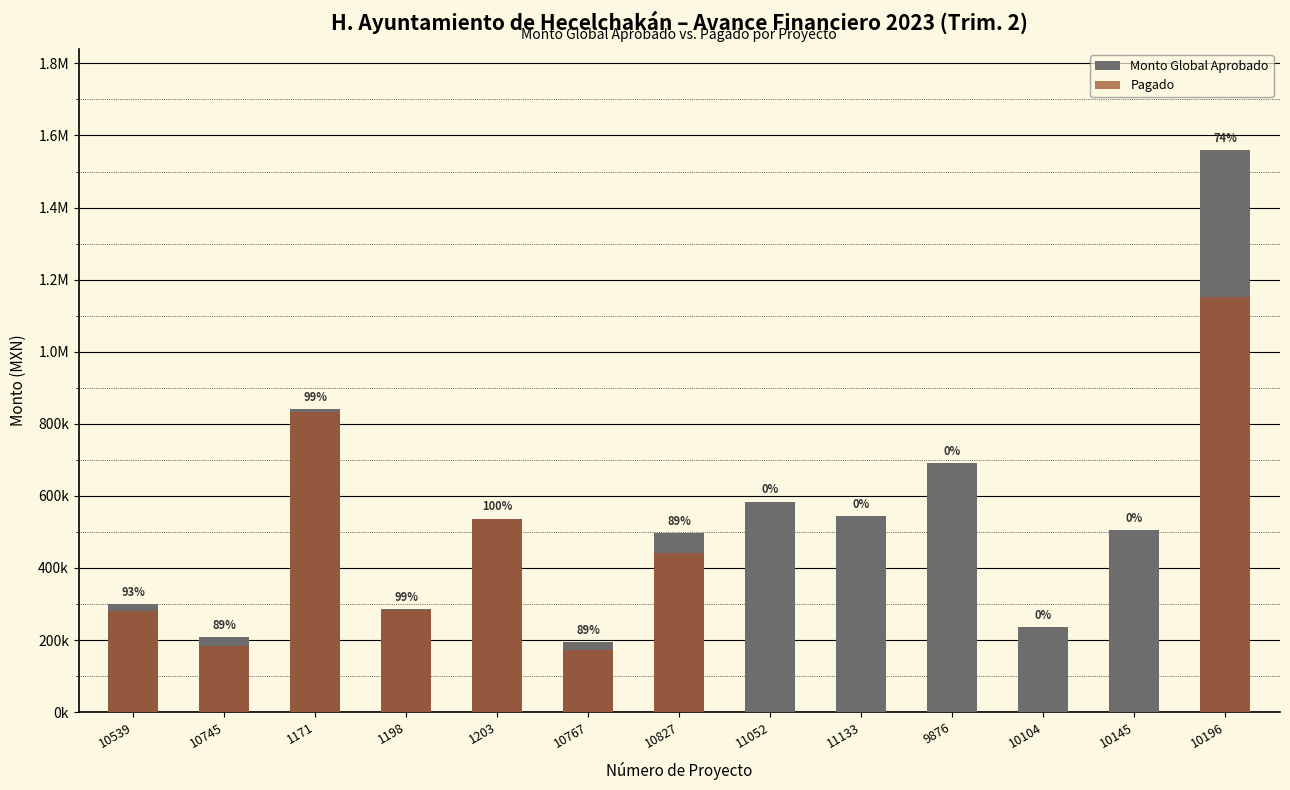

Reading left to right, list all the values displayed in this chart.

Monto Global Aprobado: 299998.4	208082.7	840875.6	285085.4	536619.0	194342.0	496065.2	583596.1	543292.0	690878.3	235537.5	504207.7	1559880.9
Pagado: 280046.2	184669.6	832452.9	282193.3	536208.1	172598.7	441589.9	0.0	0.0	0.0	0.0	0.0	1152522.7